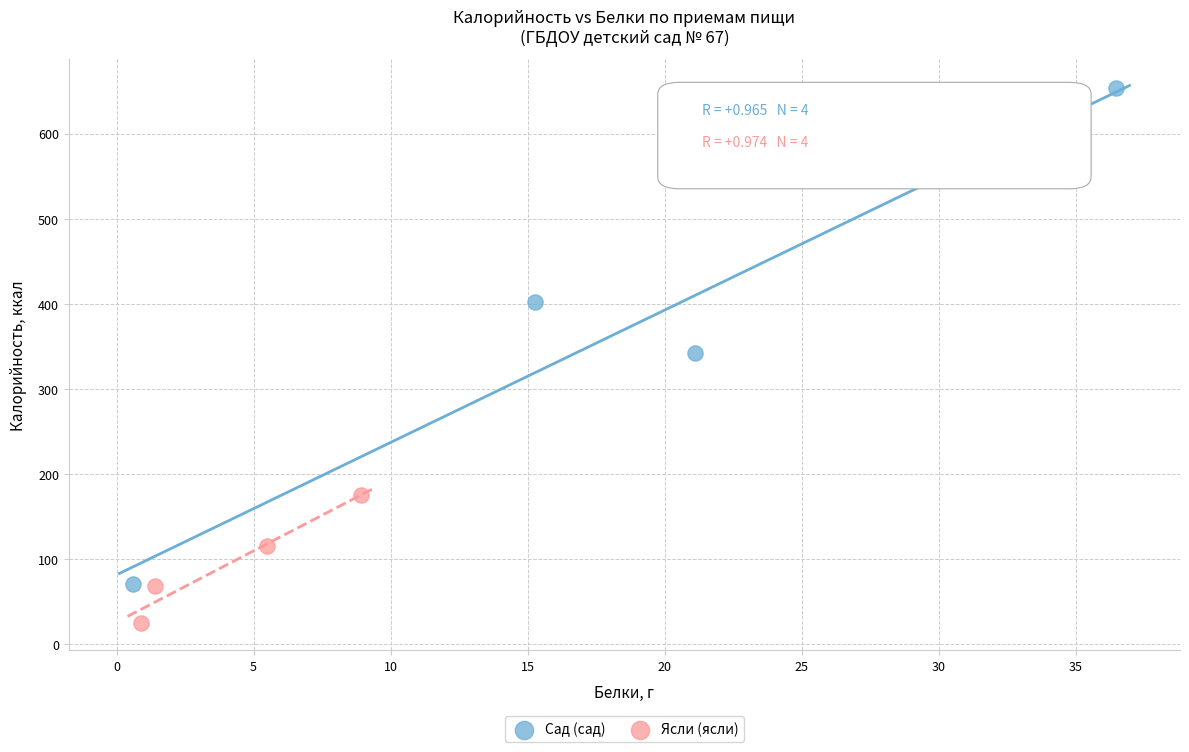

Which series contains the lowest Y value?

Ясли (ясли)